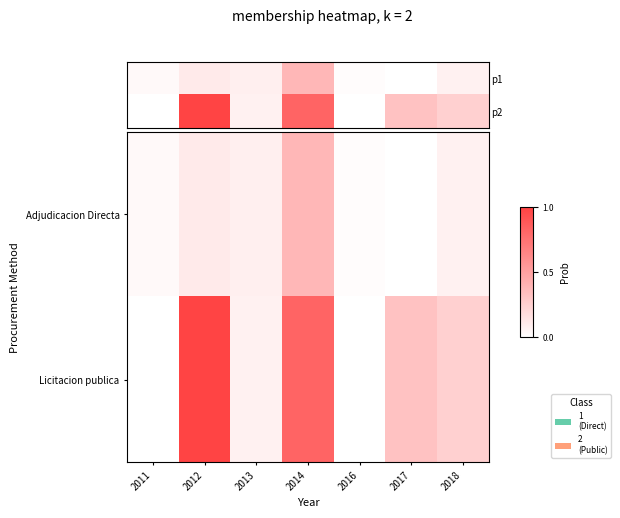

Reading left to right, transcribe all the data shown in this chart.

Adjudicacion Directa: 2011=0.0	2012=0.1	2013=0.1	2014=0.4	2016=0.0	2017=0.0	2018=0.1
Licitacion publica: 2011=0.0	2012=1.0	2013=0.1	2014=0.8	2016=0.0	2017=0.3	2018=0.2